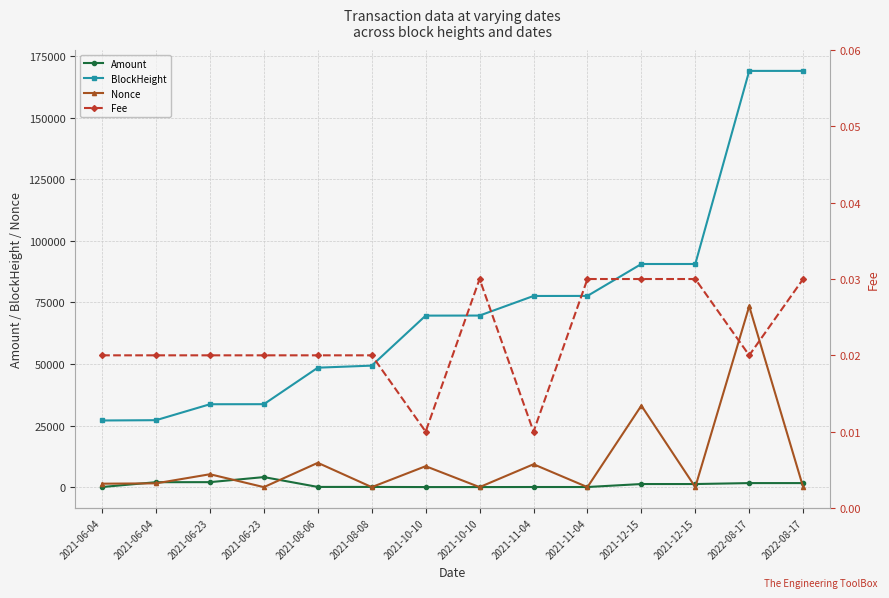

The value of Fee at 2021-10-10 is 0.0. True or false?

True